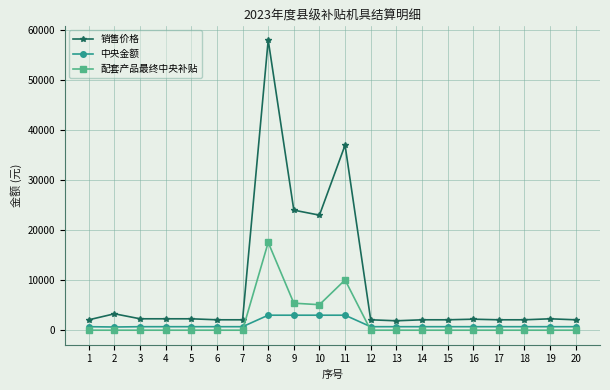

True or false: 中央金额 and 销售价格 intersect in this chart.

False